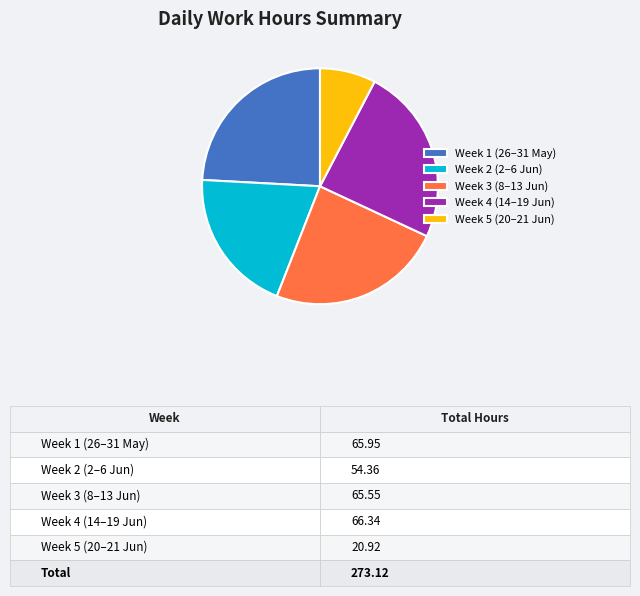

Combined, do Week 1 (26–31 May) and Week 5 (20–21 Jun) account for over 50%?

No